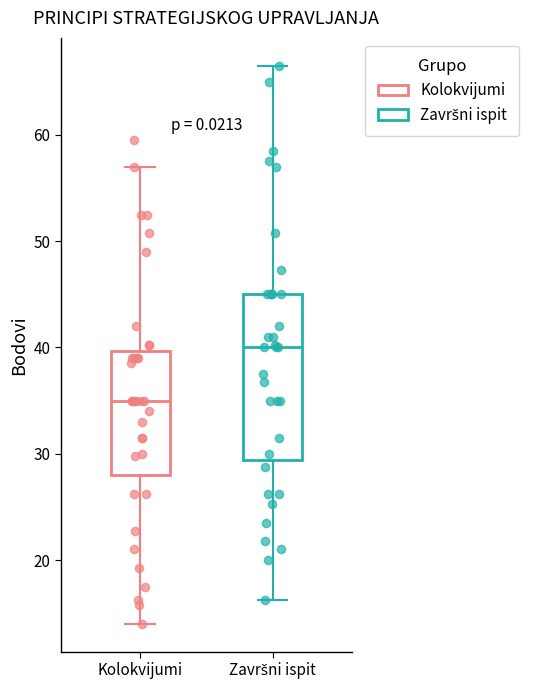

Comparing the boxes themselves (not the whiskers), which one is the tallest?

Završni ispit